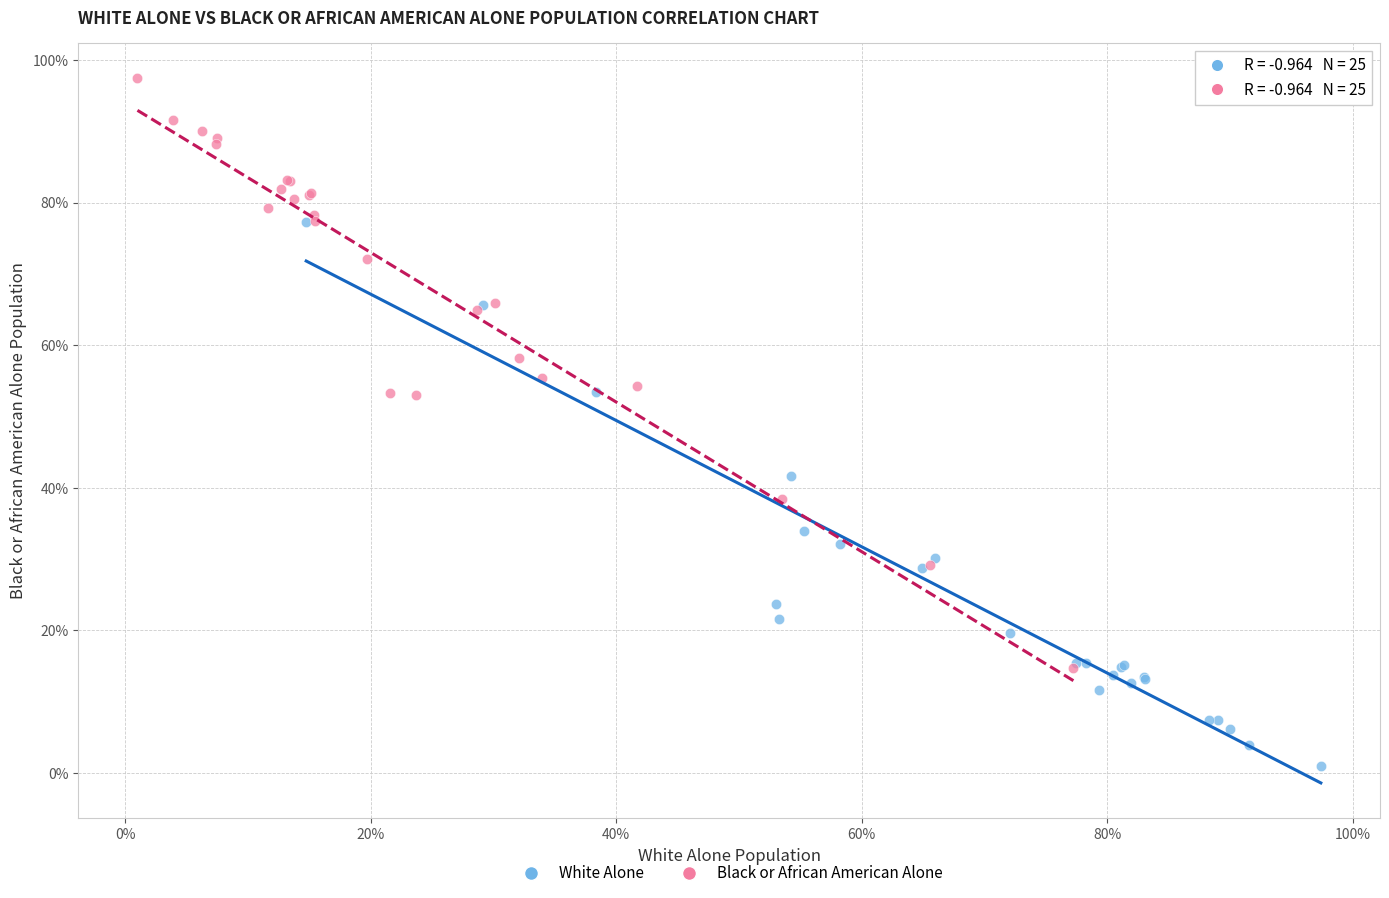

Which series reaches the maximum Y coordinate?

Black or African American Alone